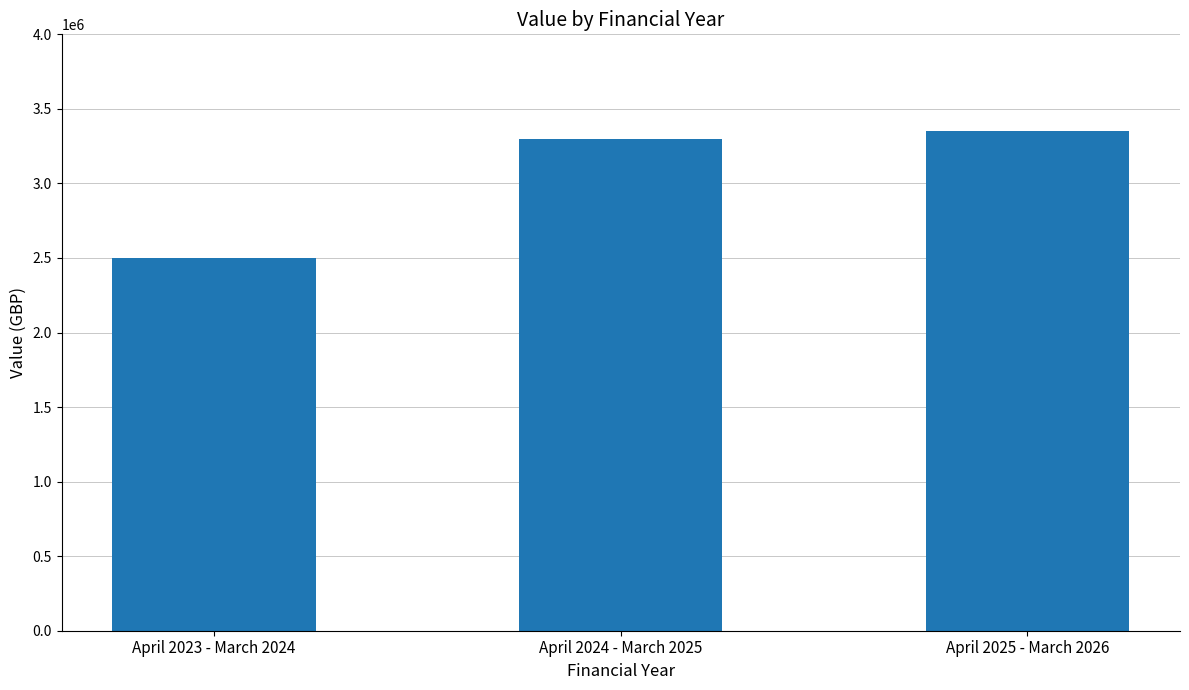

How many series are shown in this chart?

1